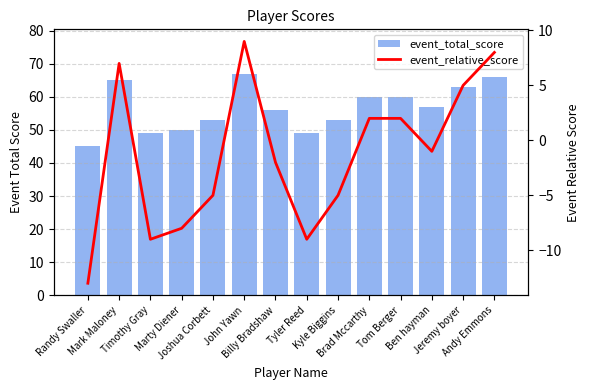

How many data points does each series have?

14